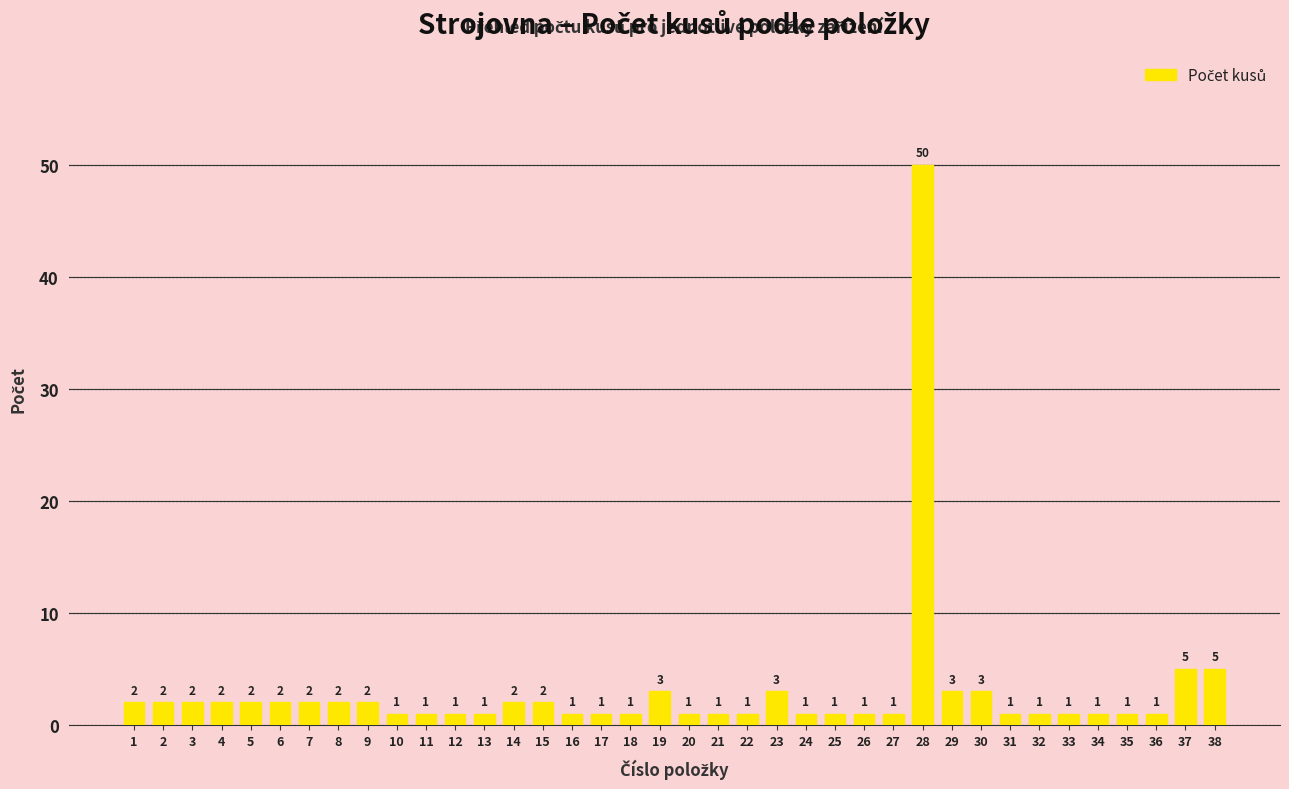

Reading left to right, extract all data points from this chart.

1=2	2=2	3=2	4=2	5=2	6=2	7=2	8=2	9=2	10=1	11=1	12=1	13=1	14=2	15=2	16=1	17=1	18=1	19=3	20=1	21=1	22=1	23=3	24=1	25=1	26=1	27=1	28=50	29=3	30=3	31=1	32=1	33=1	34=1	35=1	36=1	37=5	38=5